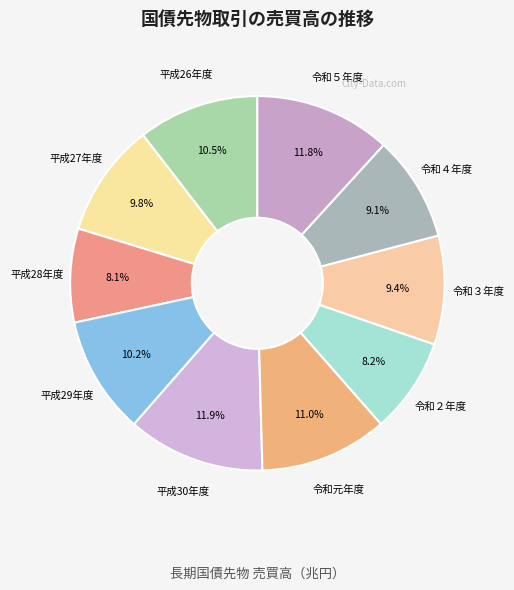

To the nearest percent, what is the average slice percentage?

10%